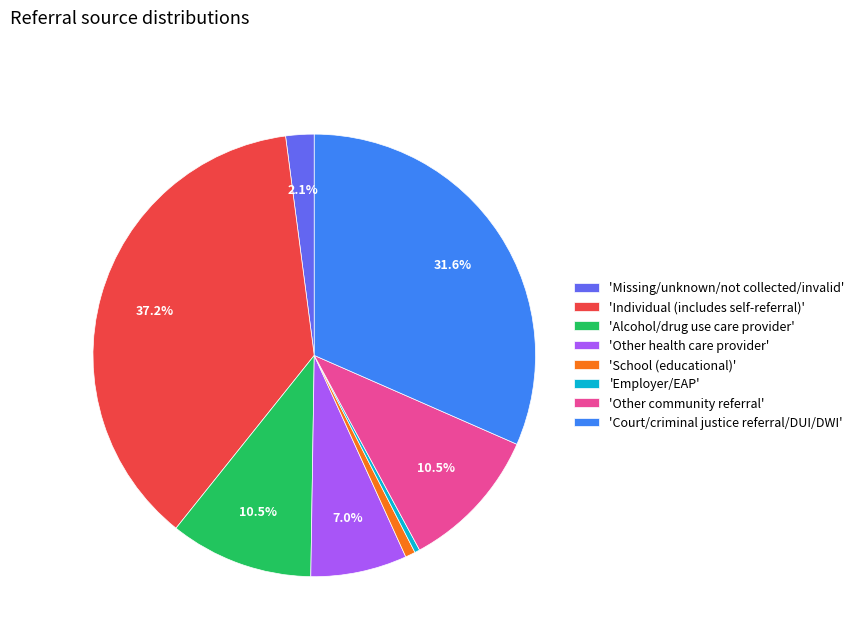

Is the sum of 'Individual (includes self-referral)' and 'Employer/EAP' greater than half?

No